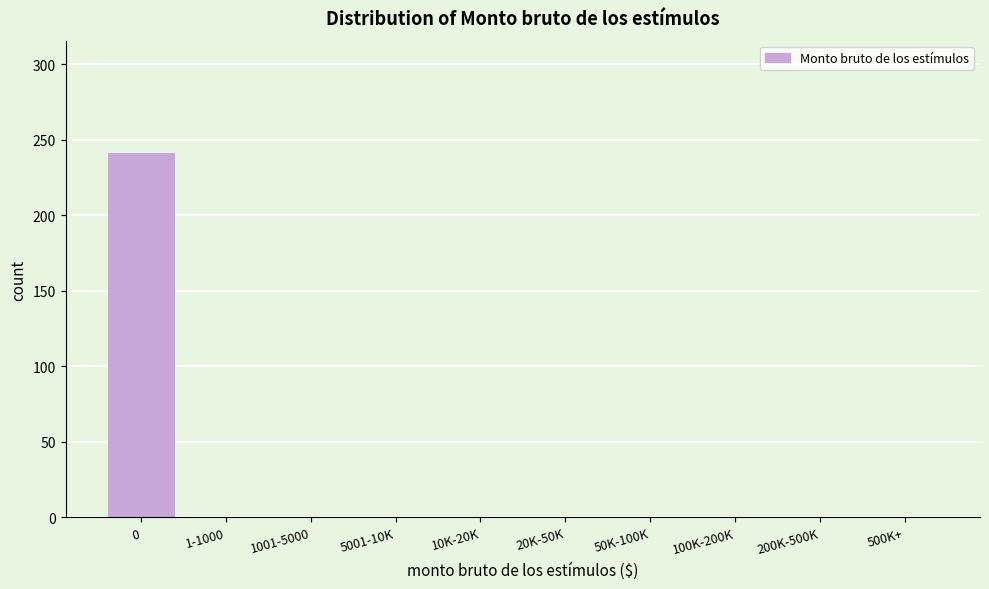

Reading left to right, what are all the values shown in this chart?

0=242	1-1000=0	1001-5000=0	5001-10K=0	10K-20K=0	20K-50K=0	50K-100K=0	100K-200K=0	200K-500K=0	500K+=0